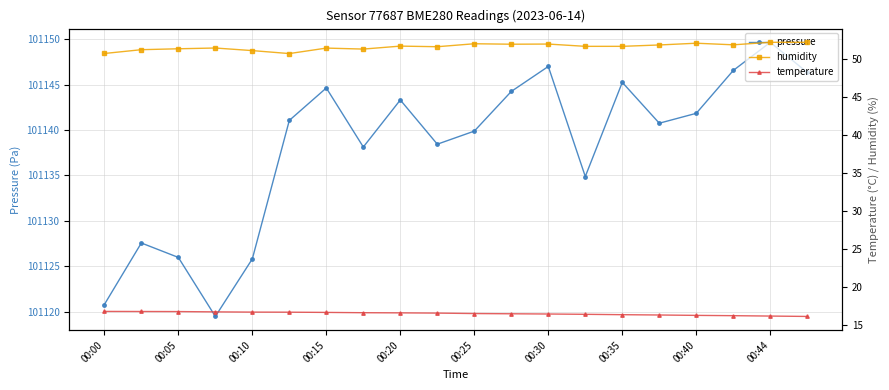

What is the maximum value shown in the chart?

101149.7